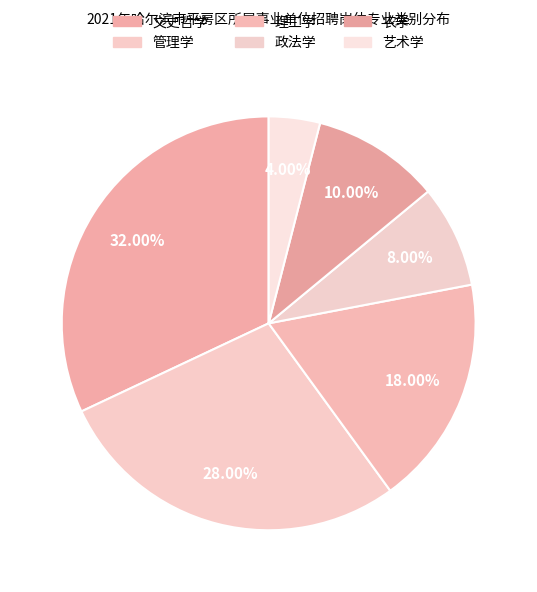

What is the ratio of the value at 艺术学 to the value at 文史哲学?

0.1